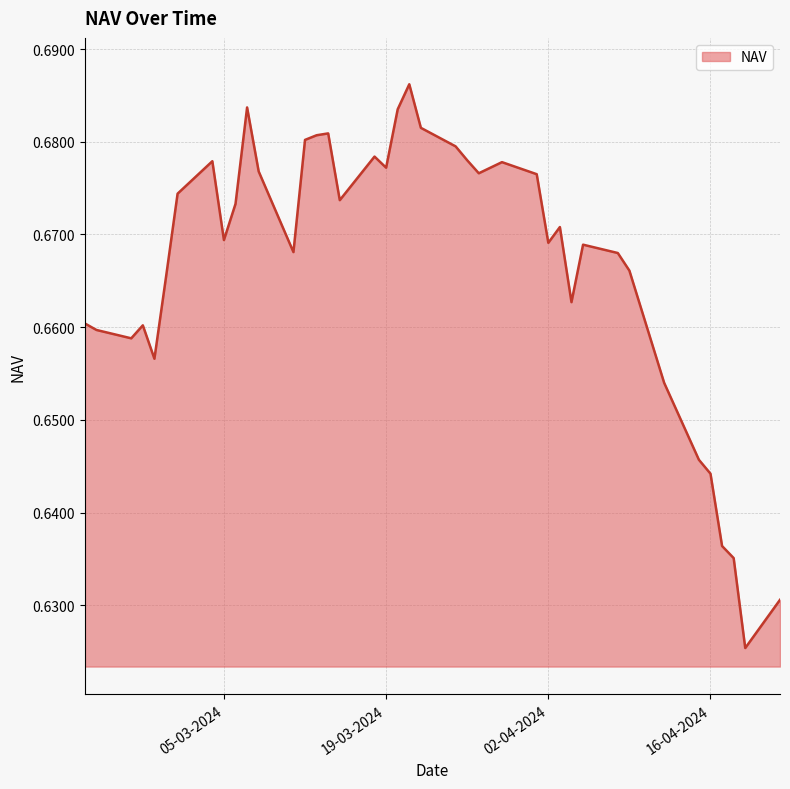

True or false: there are more than 2 points higher than both neighbors.

True